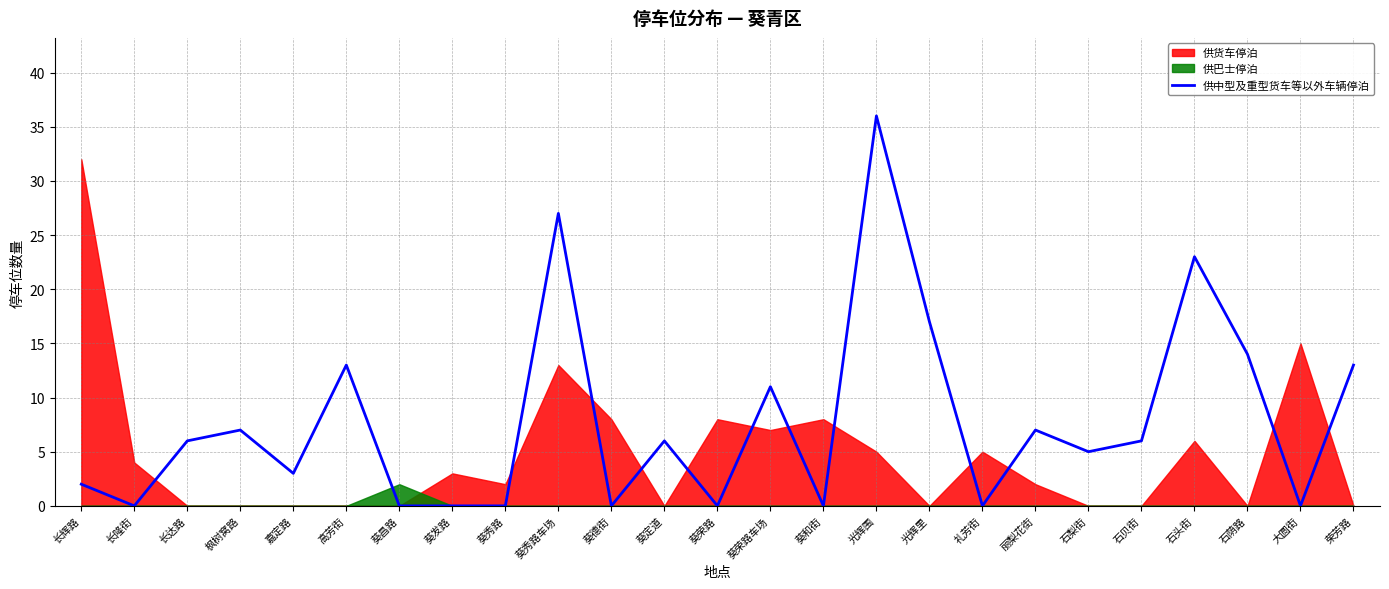

What is the greatest value displayed?

36